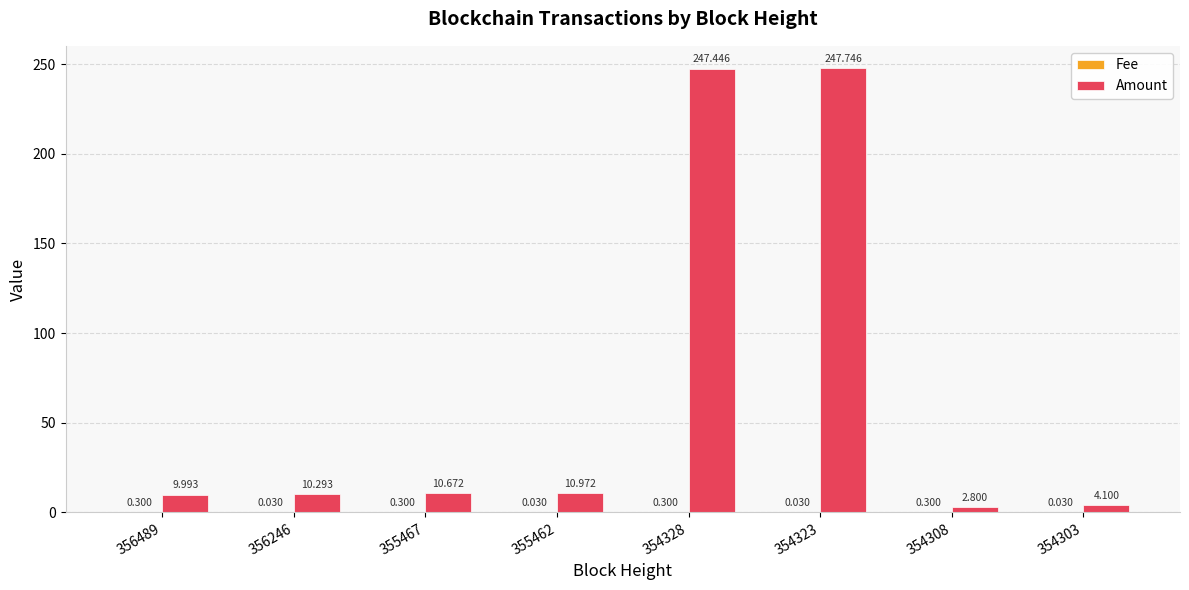

Which series has the largest total across all categories?

Amount